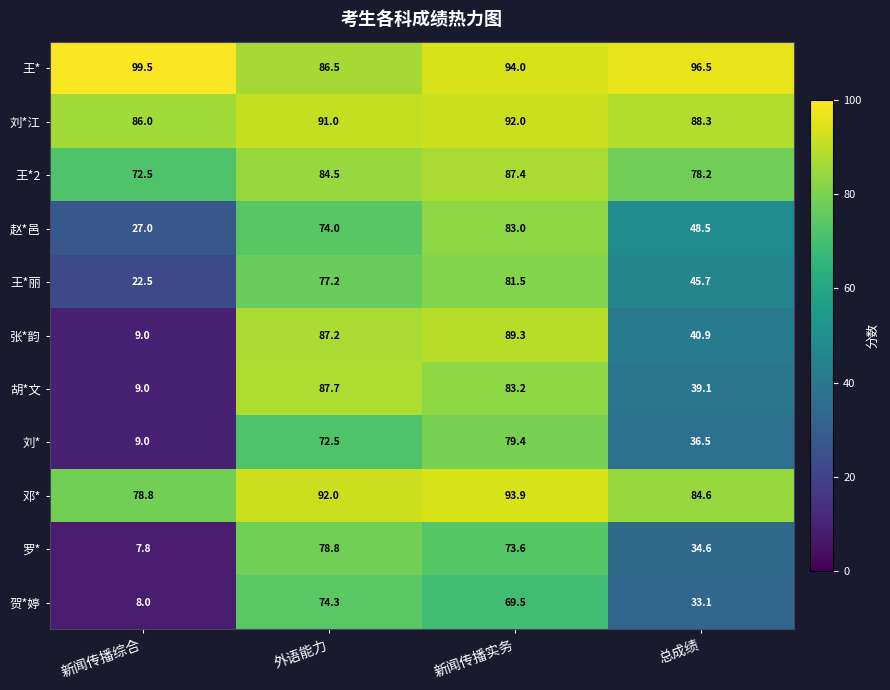

What is the difference between the second highest and second lowest values in the 赵*邑 series?

25.5